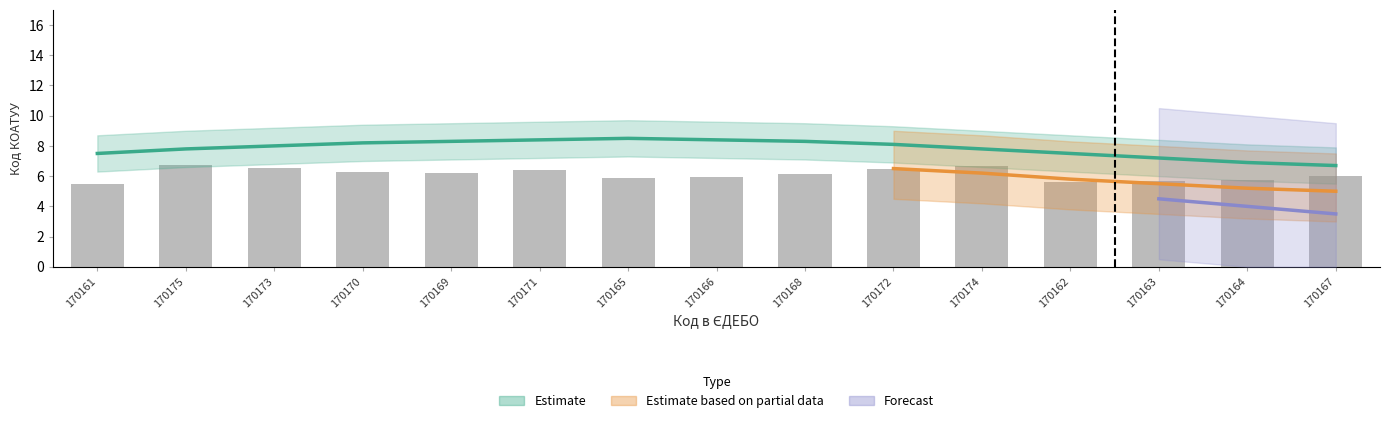

What is the difference between the maximum and minimum values?

1.3